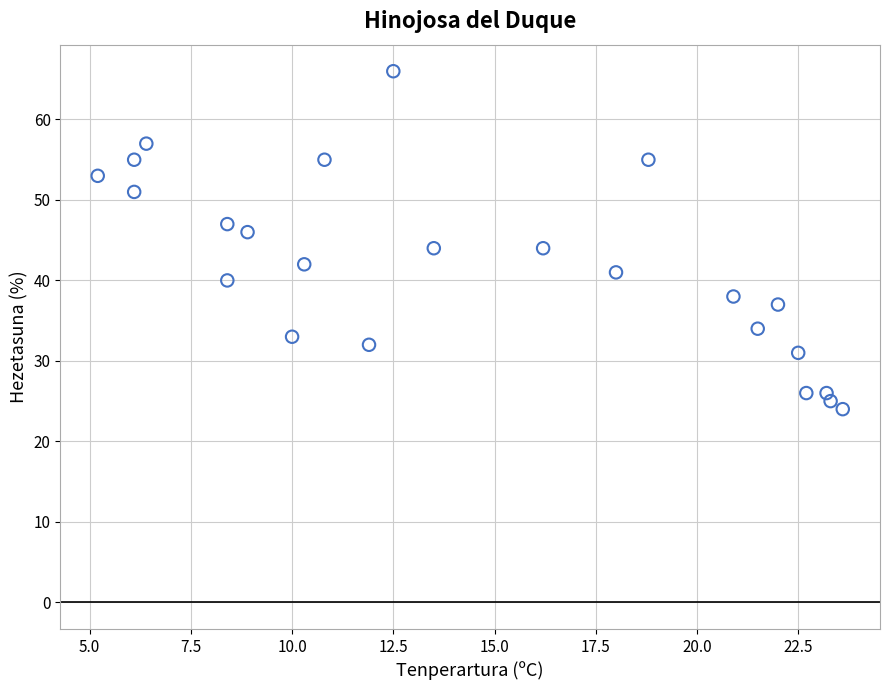

What is the range of Y values (max minus min)?

42